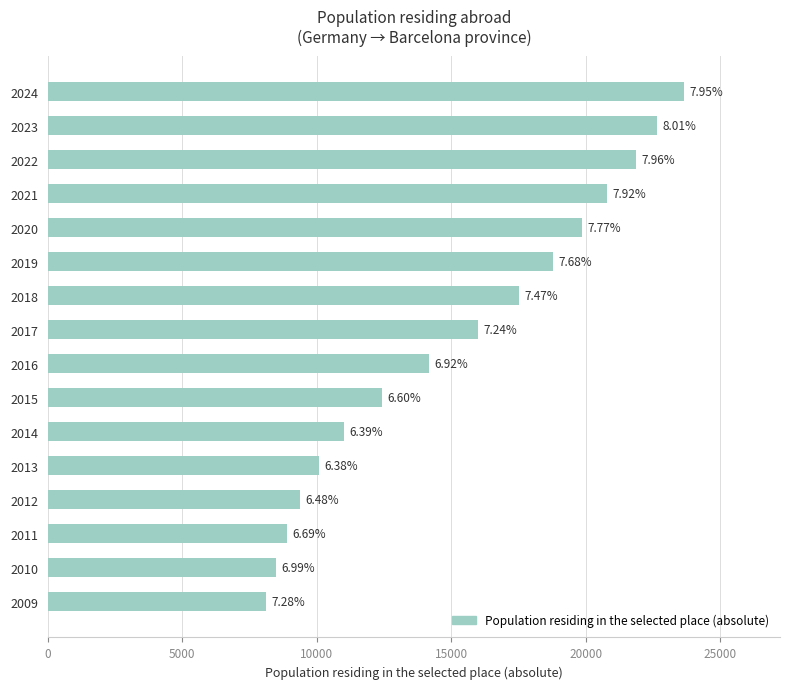

Does the chart contain any negative values?

No